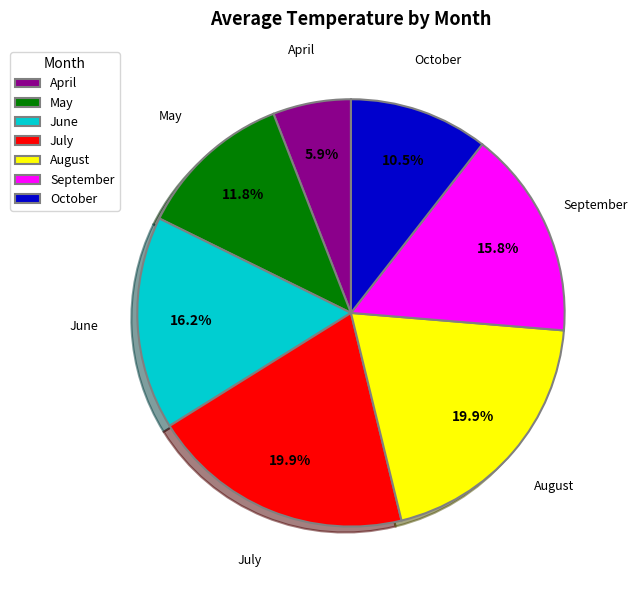

To the nearest percent, what is the average slice percentage?

14%